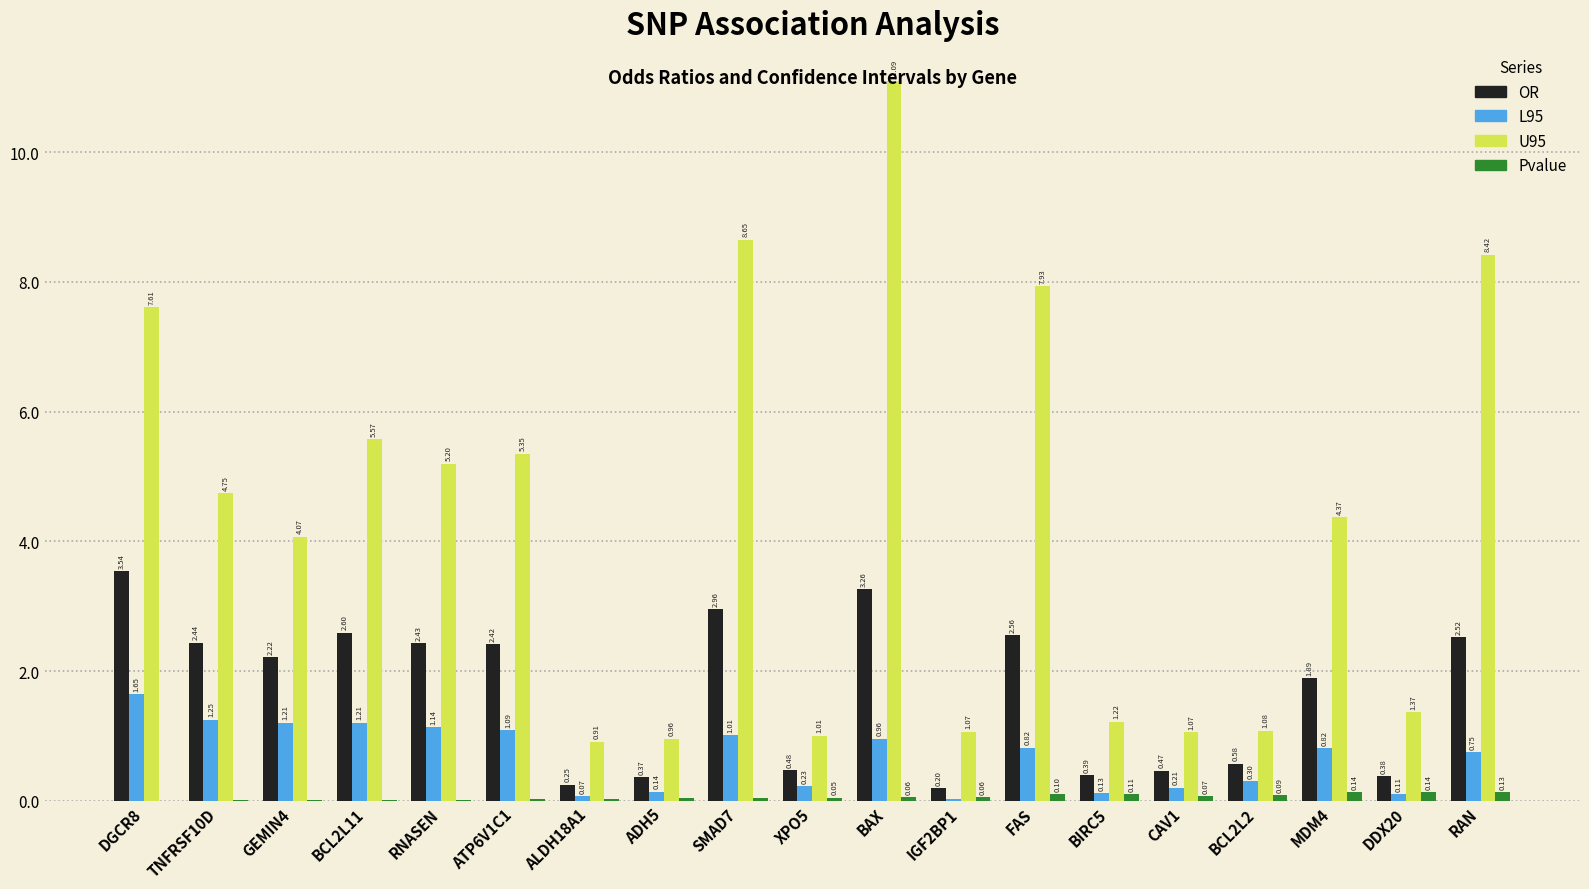

Which category has the highest value across all series?

BAX